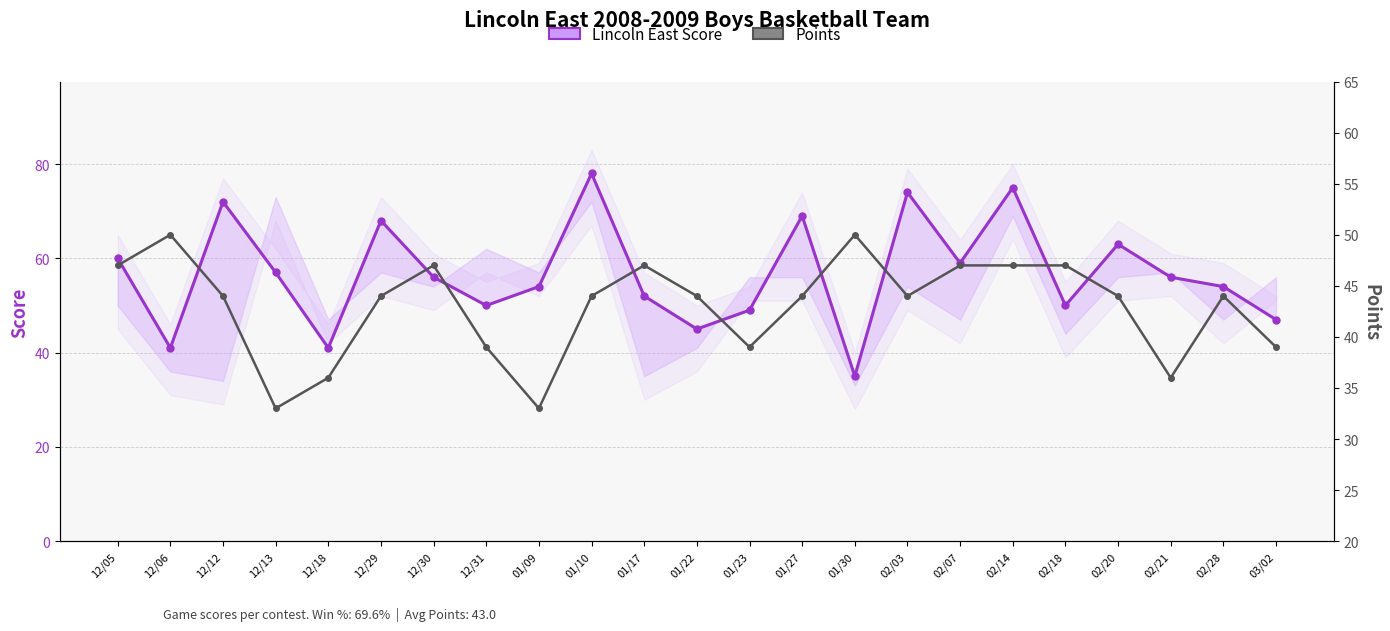

Read the Lincoln East Score value at 02/07, to the nearest 10.

60